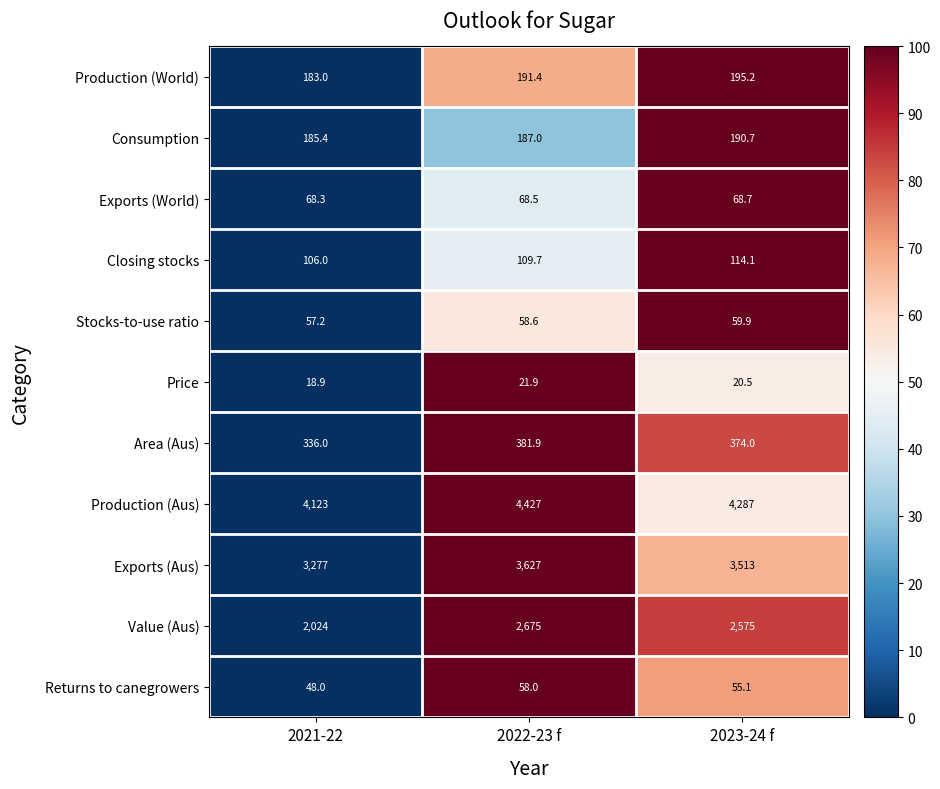

How many series are shown in this chart?

11